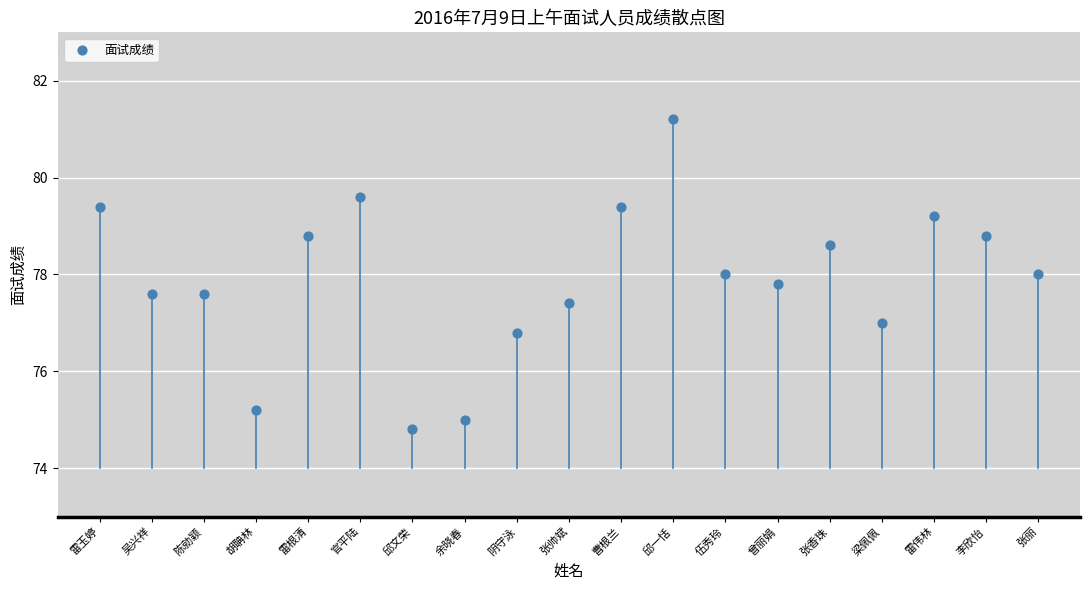

What is the range of Y values (max minus min)?

6.4